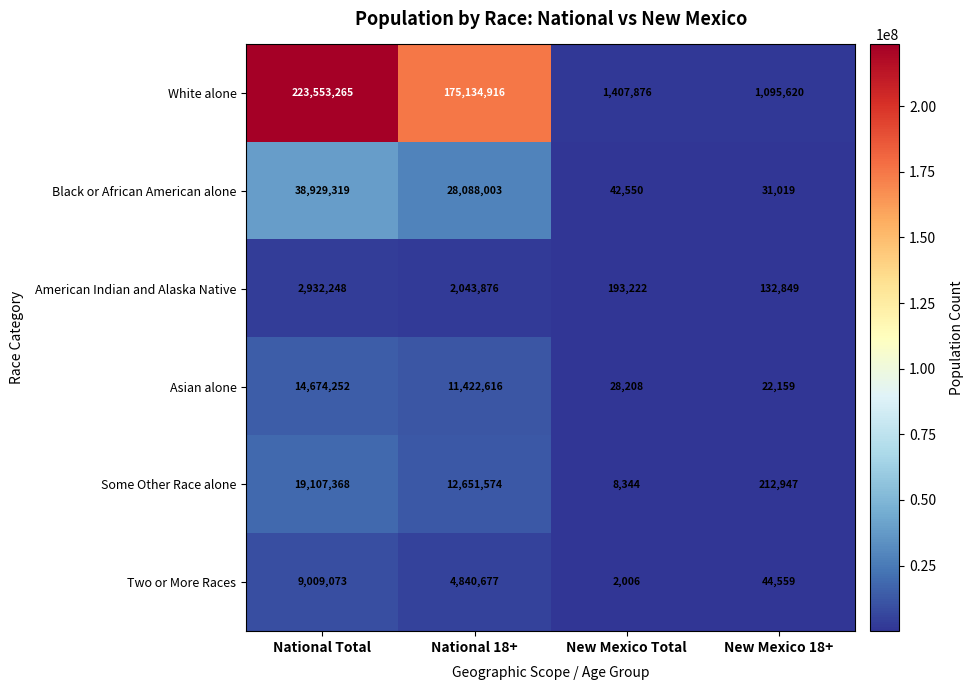

Where is White alone nearest to the value 112324442?

National 18+